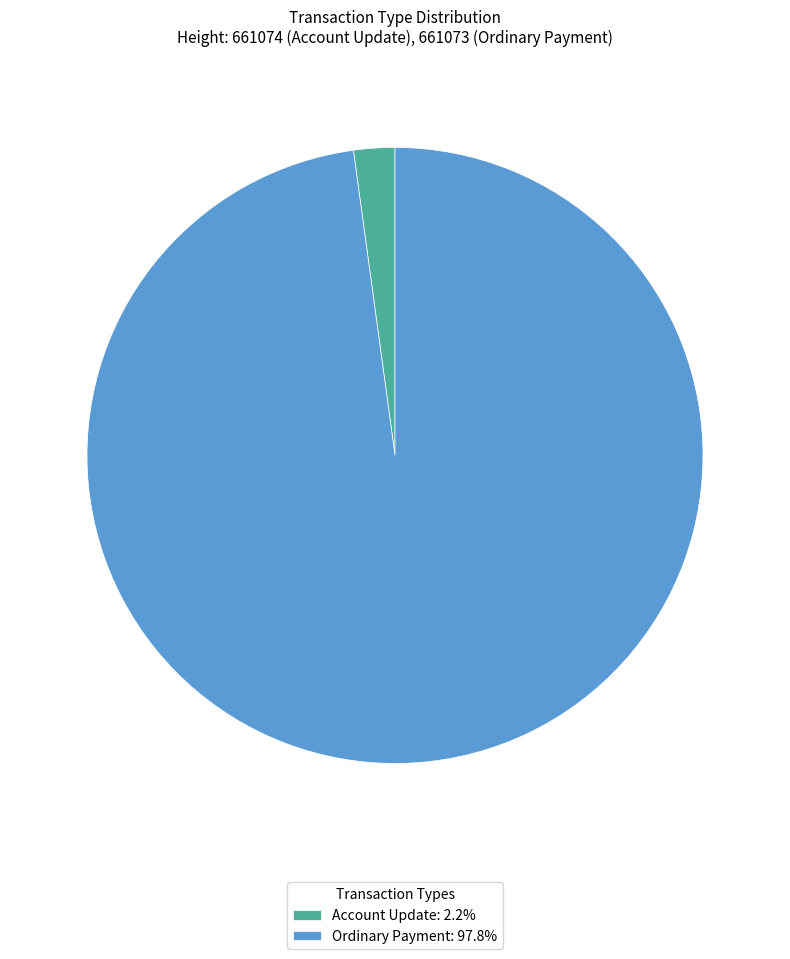

Between Account Update and Ordinary Payment, which is larger?

Ordinary Payment